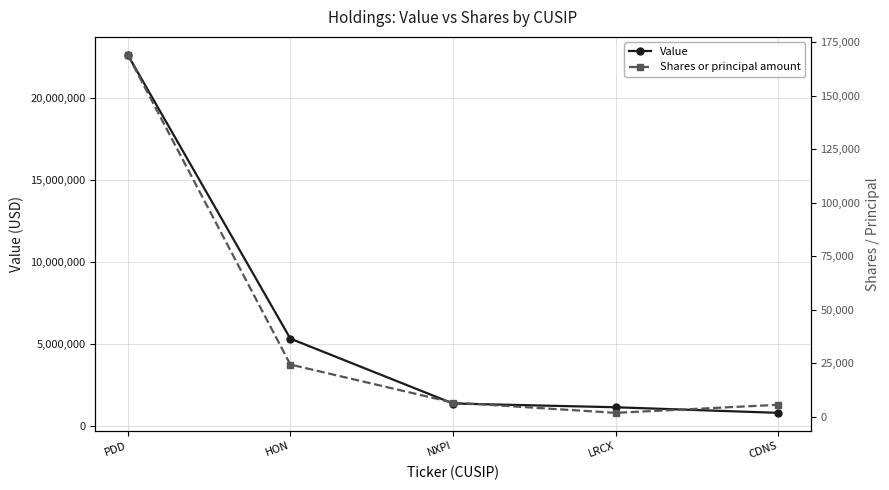

How many lines are shown in the chart?

2